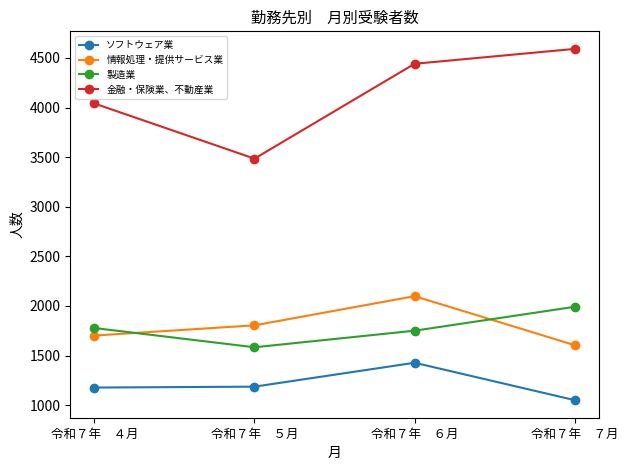

Is it true that 金融・保険業、不動産業 equals 3485 at 令和７年　５月?

True